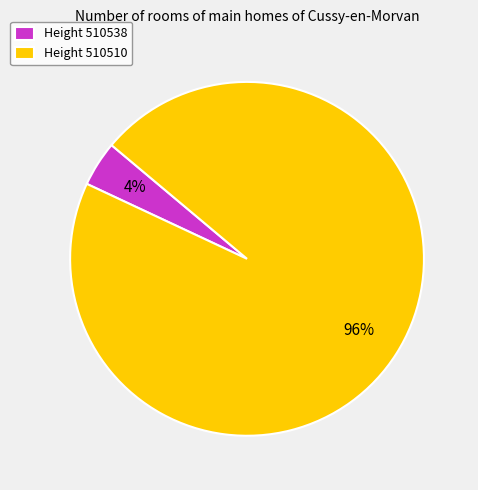

How many slices are in this pie chart?

2